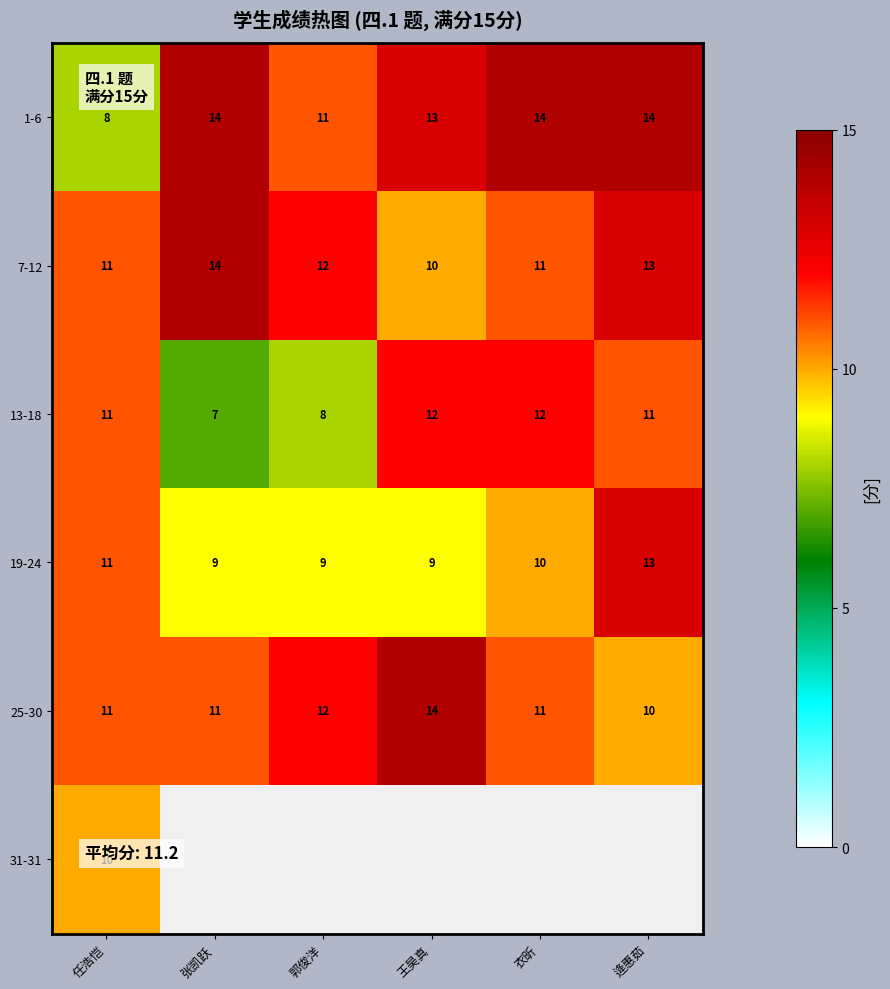

At which category does the chart reach its peak across all series?

张凯跃